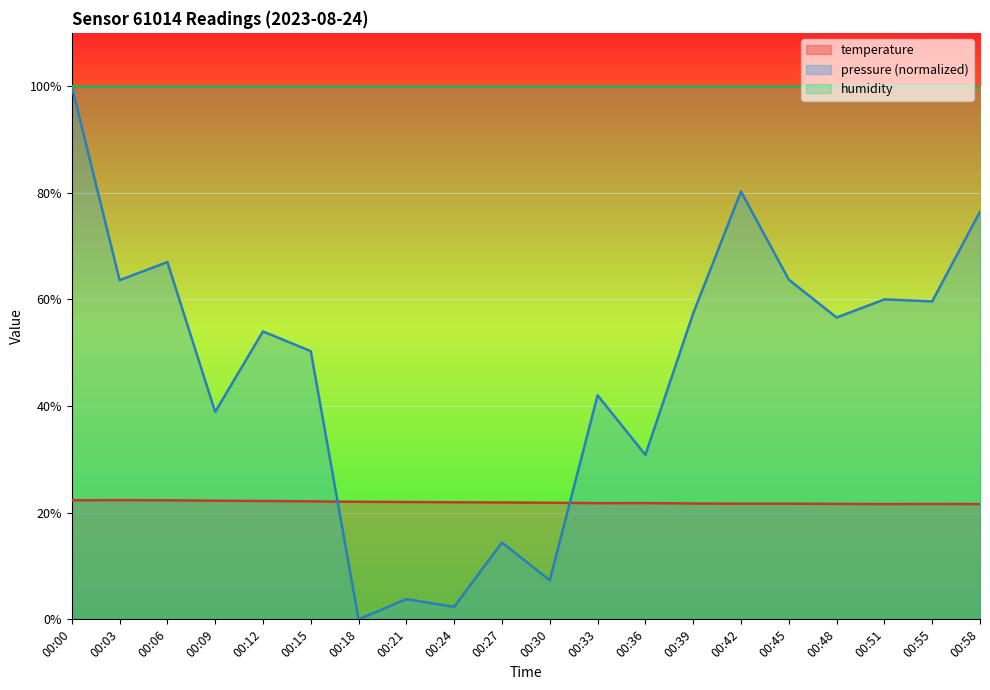

The temperature series shows 21.8 at 00:33. True or false?

True